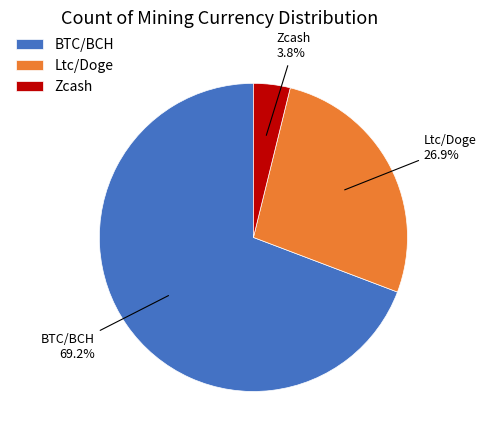

To the nearest percent, what portion does Zcash represent?

4%